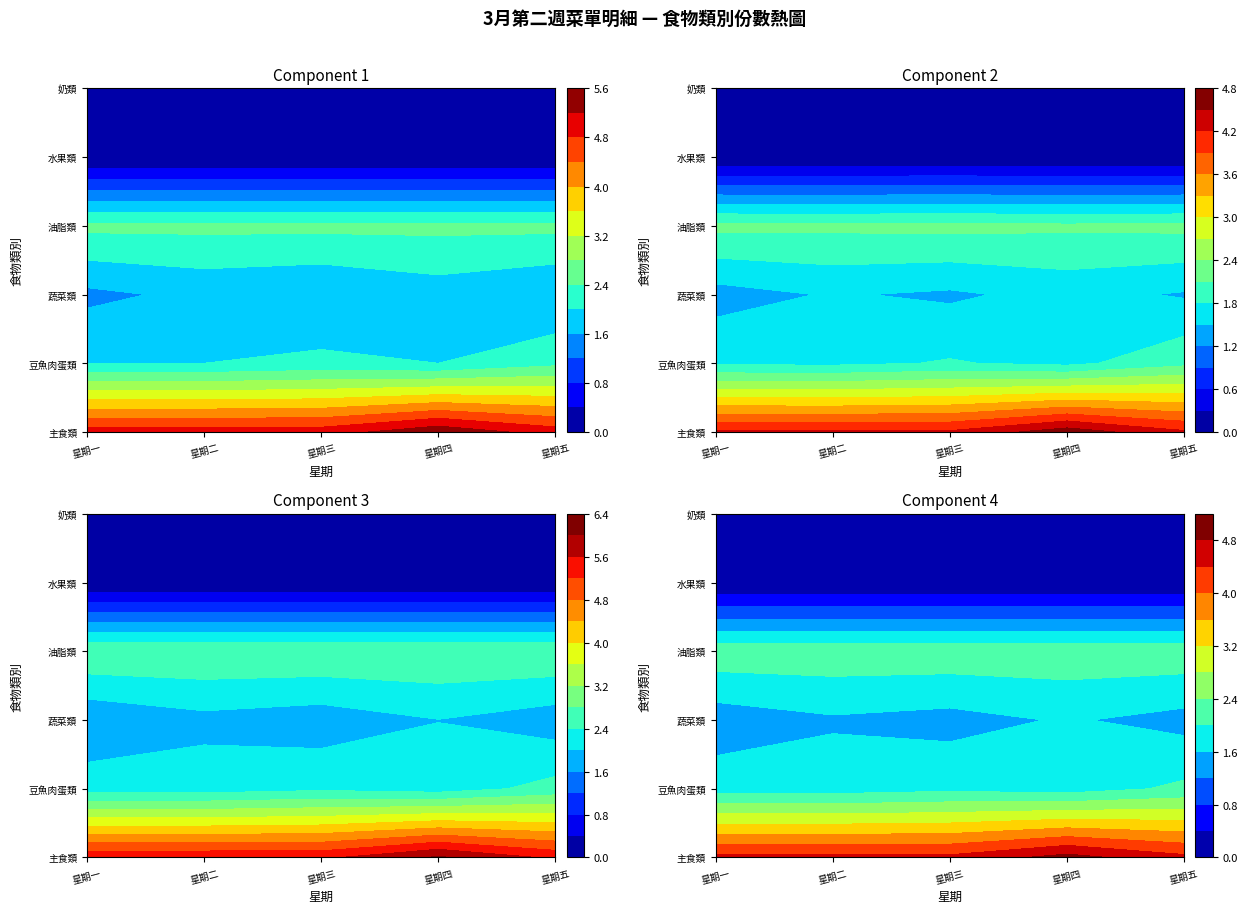

The 星期一 series shows 2.0 at 豆魚肉蛋類. True or false?

True